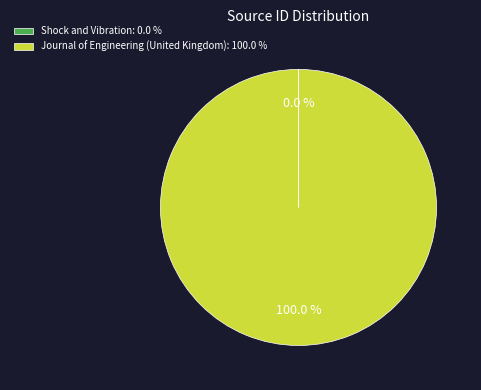

Is there a majority slice in this chart?

Yes